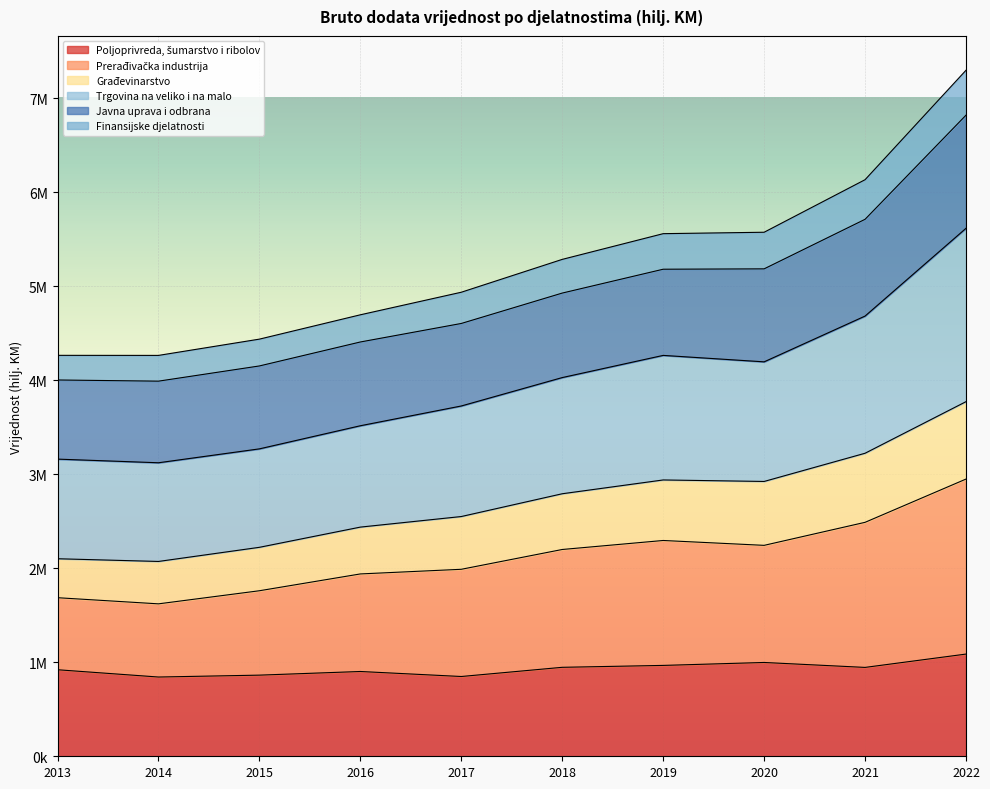

List the labels in order of Prerađivačka industrija value, largest first.

2022, 2021, 2019, 2020, 2018, 2017, 2016, 2015, 2013, 2014